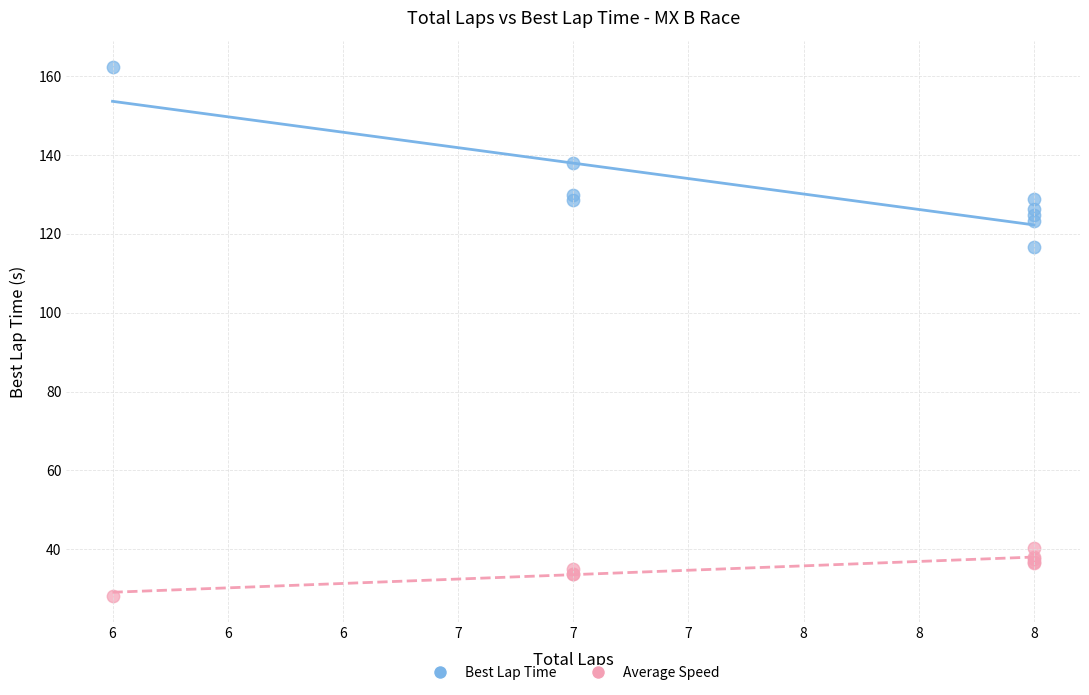

What is the X range (max minus min) for the scatter plot?

2.0